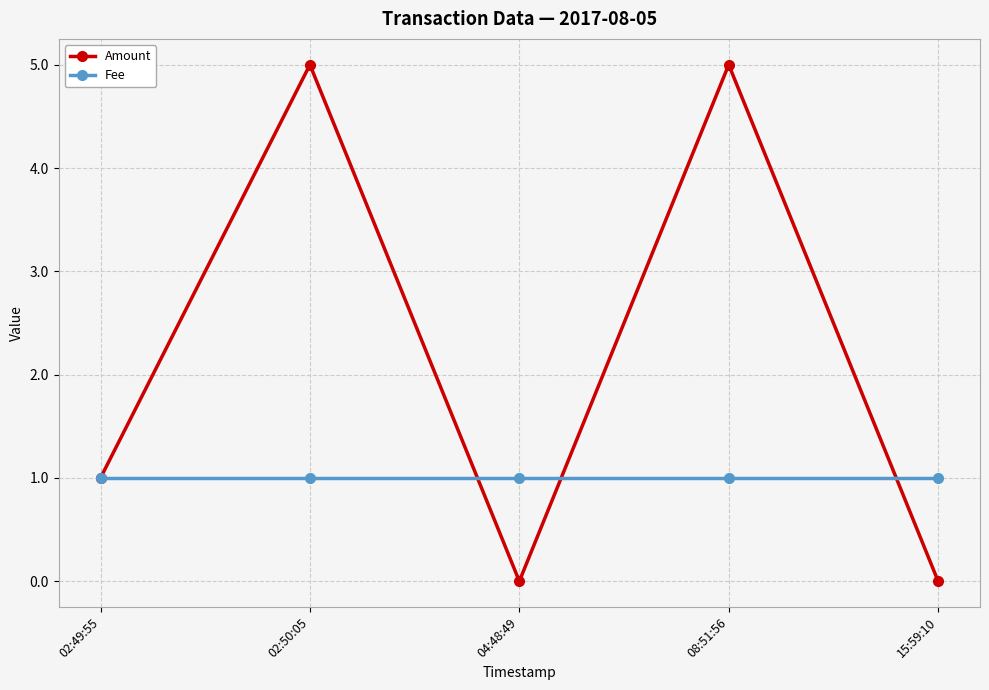

Reading left to right, extract all data points from this chart.

Amount: 02:49:55=1	02:50:05=5	04:48:49=0	08:51:56=5	15:59:10=0
Fee: 02:49:55=1	02:50:05=1	04:48:49=1	08:51:56=1	15:59:10=1